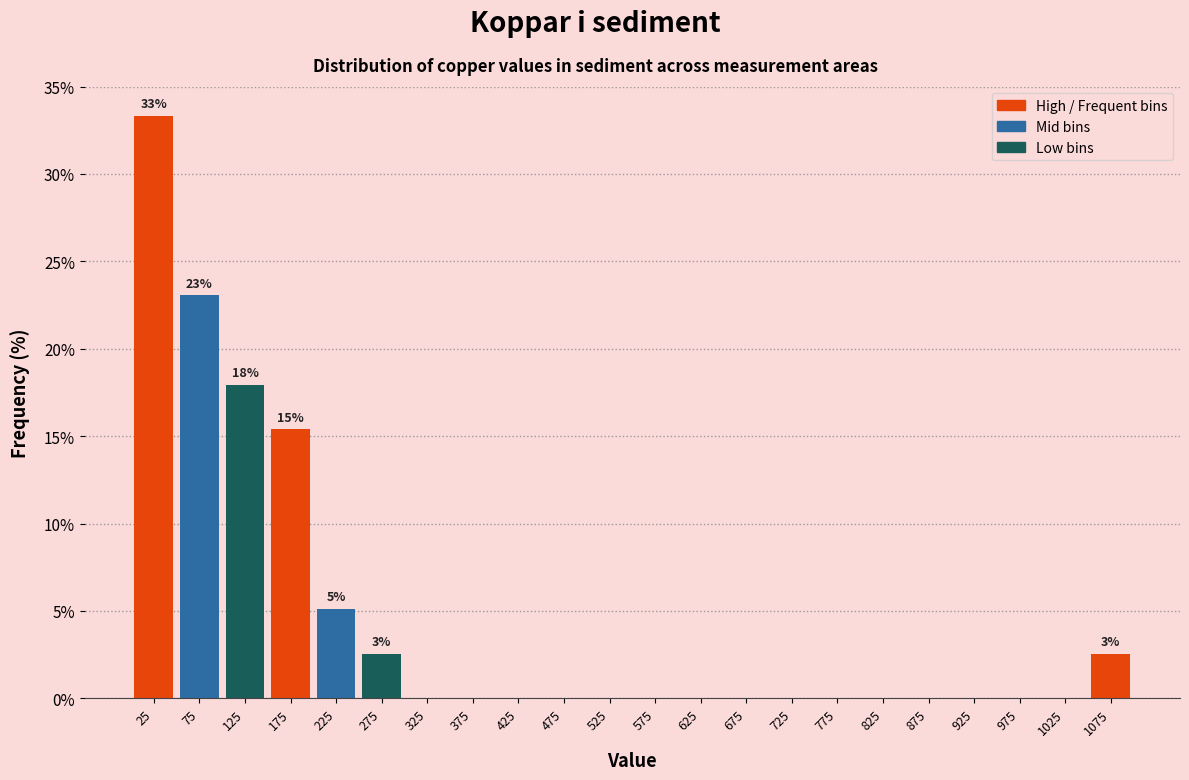

Which range on the x-axis has the tallest bar?

0 to 50